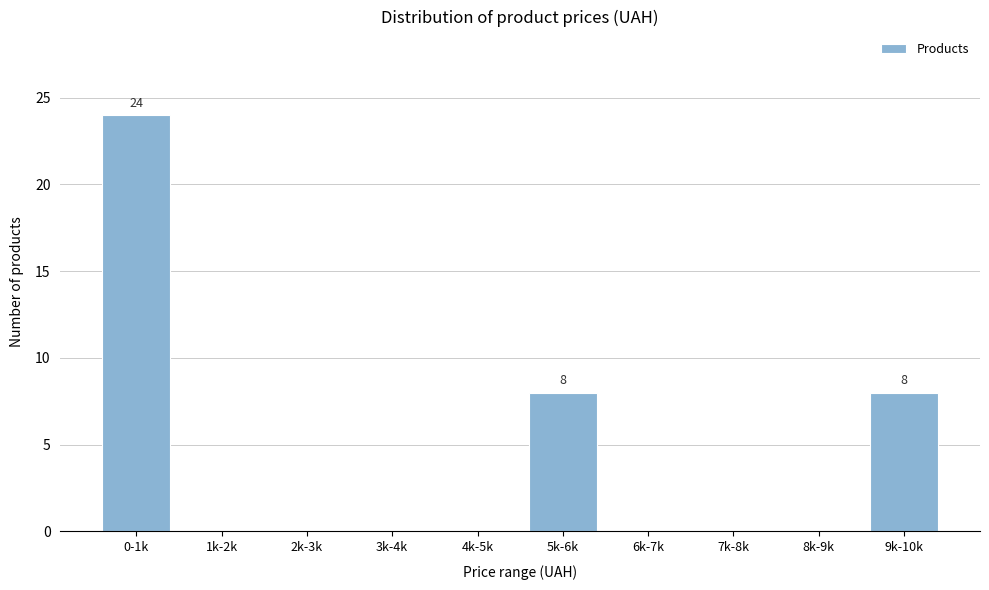

Reading left to right, extract all data points from this chart.

0-1k=24	1k-2k=0	2k-3k=0	3k-4k=0	4k-5k=0	5k-6k=8	6k-7k=0	7k-8k=0	8k-9k=0	9k-10k=8